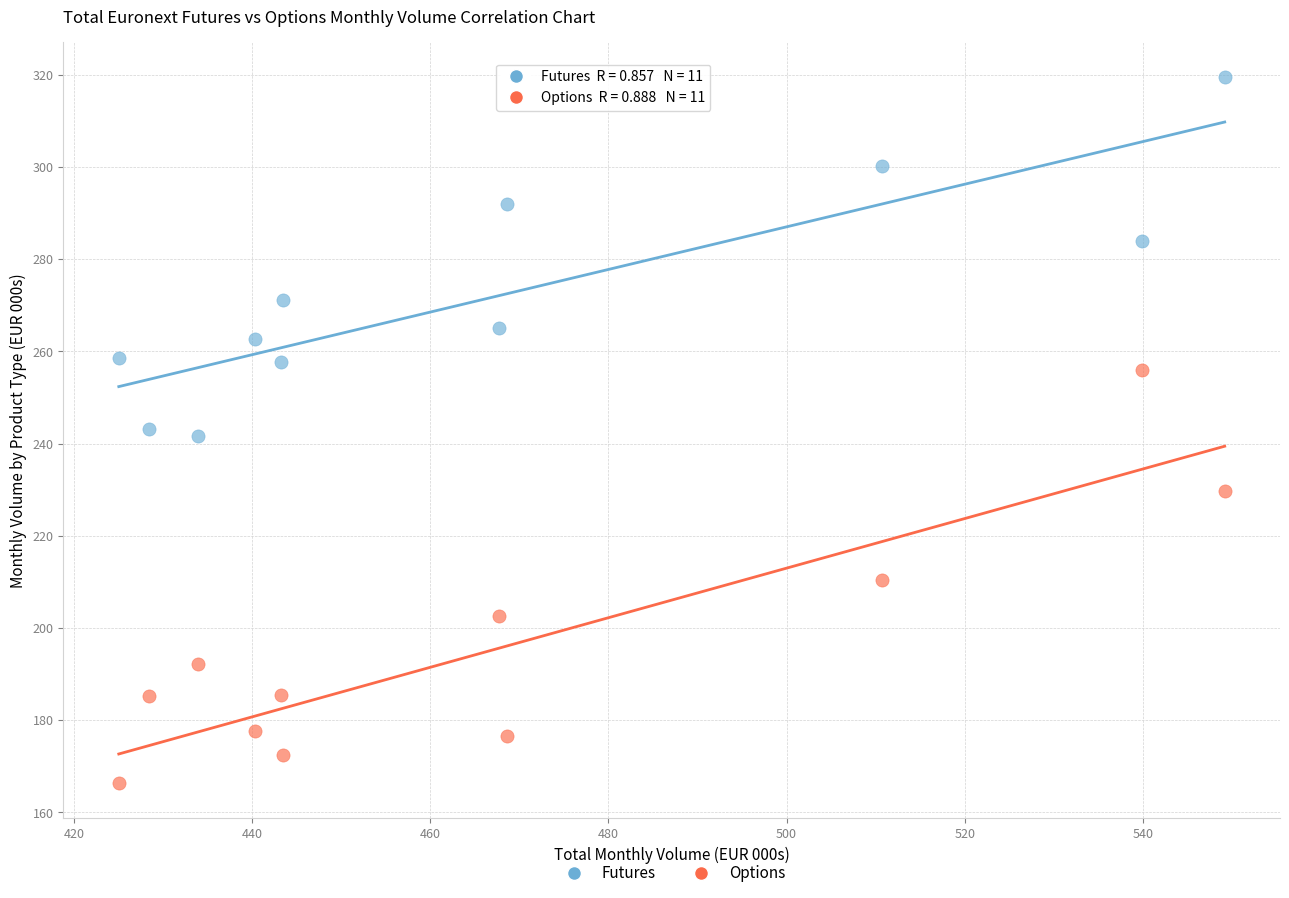

Which series reaches the maximum Y coordinate?

Futures